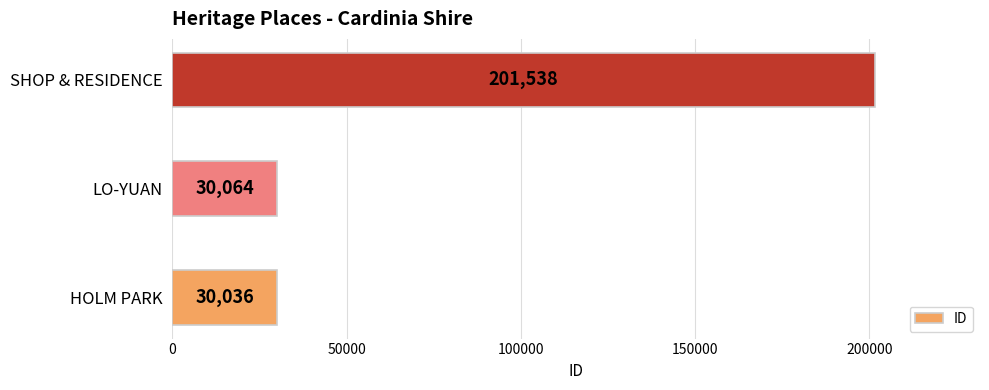

What is the average value?

87213